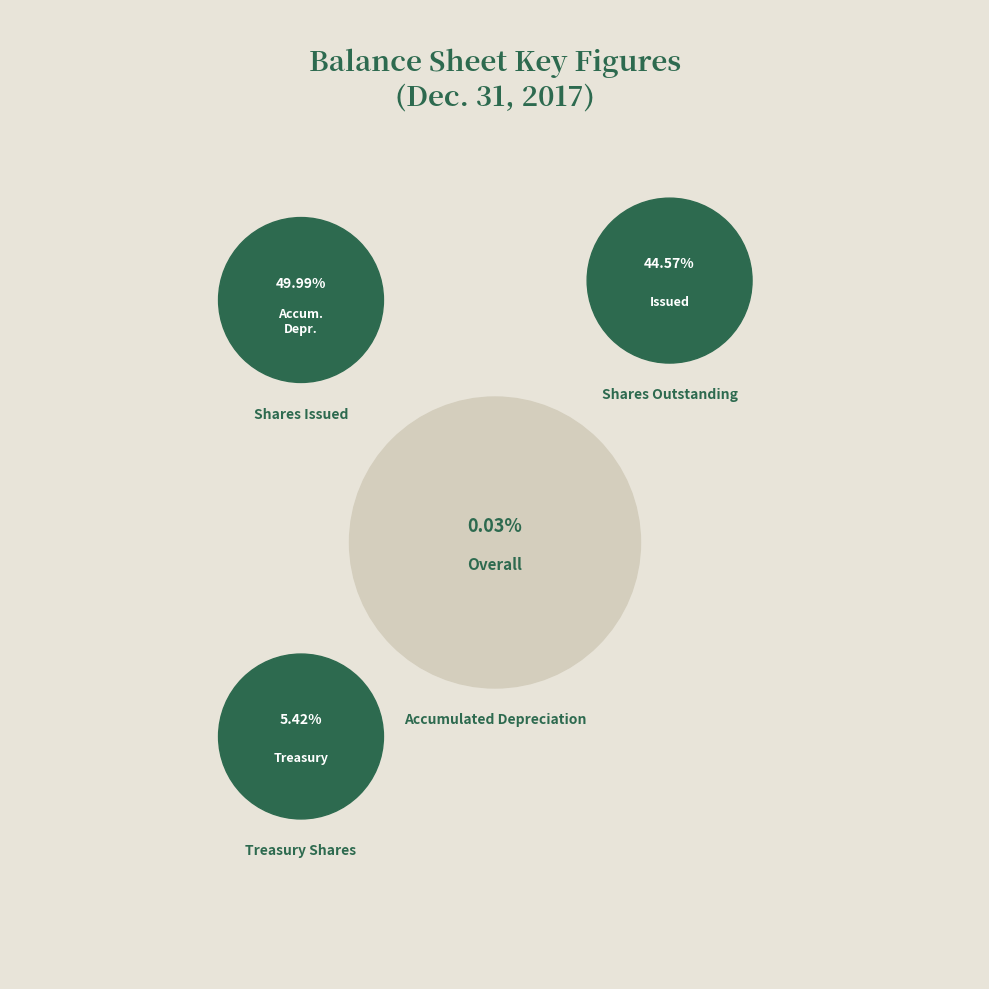

To the nearest percent, what is the difference between the Treasury Shares and Shares Issued slice percentages?

45%